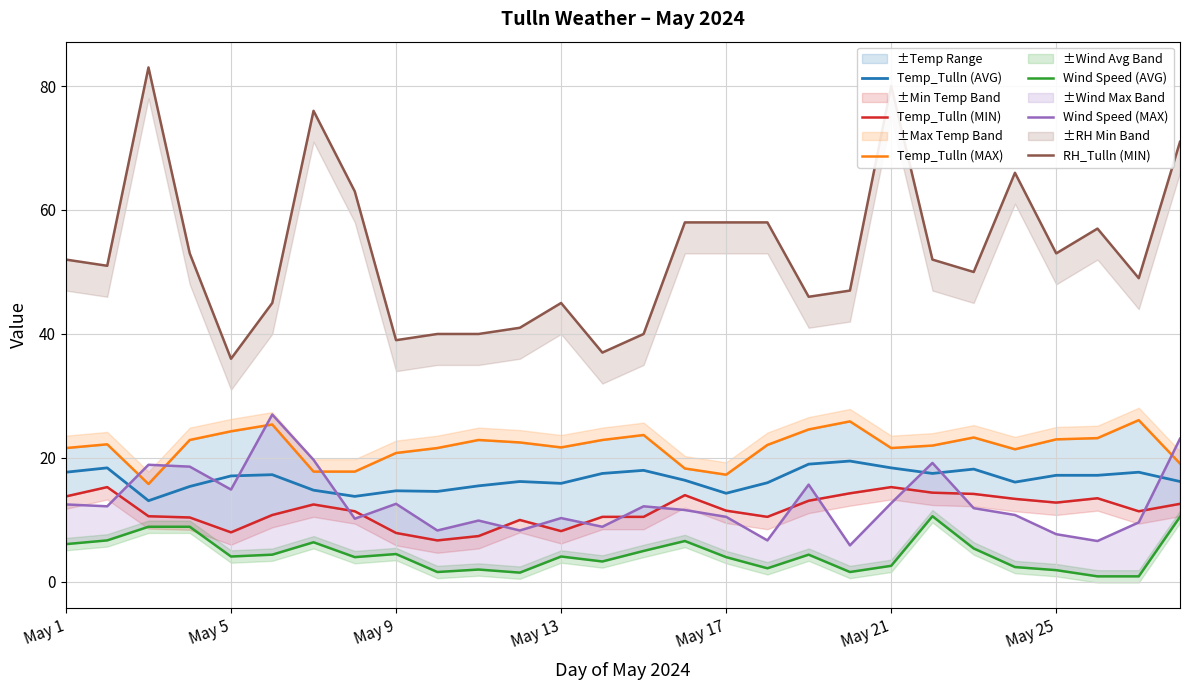

What are all the series names shown in the legend?

Temp_Tulln (AVG), Temp_Tulln (MIN), Temp_Tulln (MAX), Wind Speed (AVG), Wind Speed (MAX), RH_Tulln (MIN)